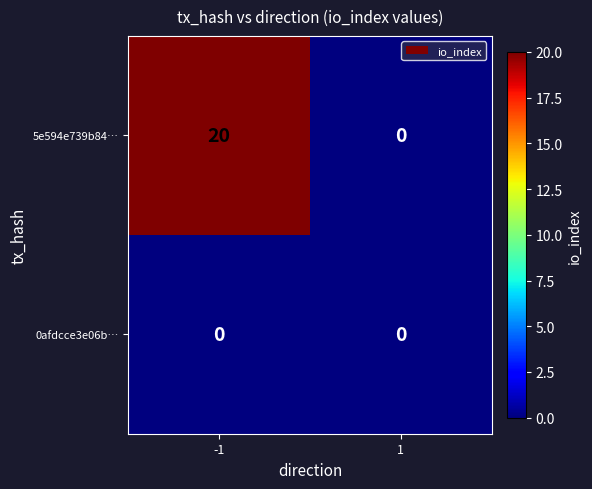

Which series has the largest total across all categories?

5e594e739b84…